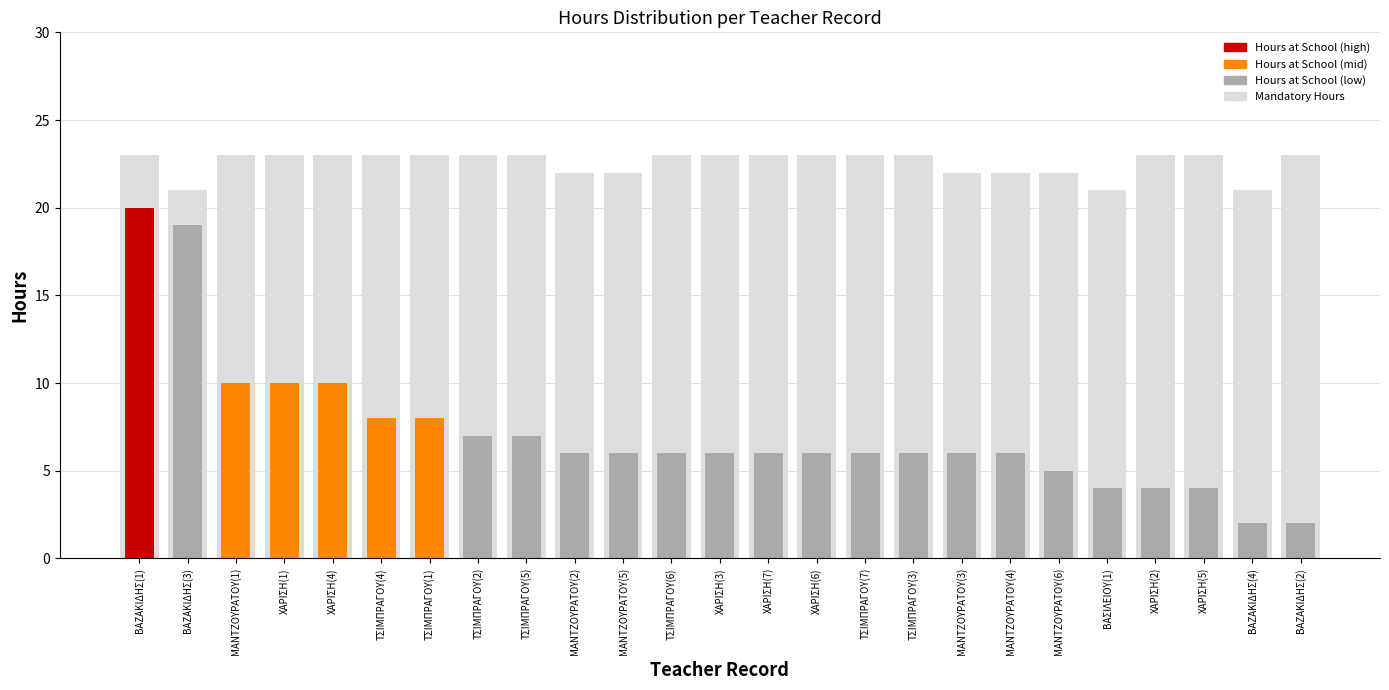

What position from the left is ΒΑΖΑΚΙΔΗΣ(4)?

24